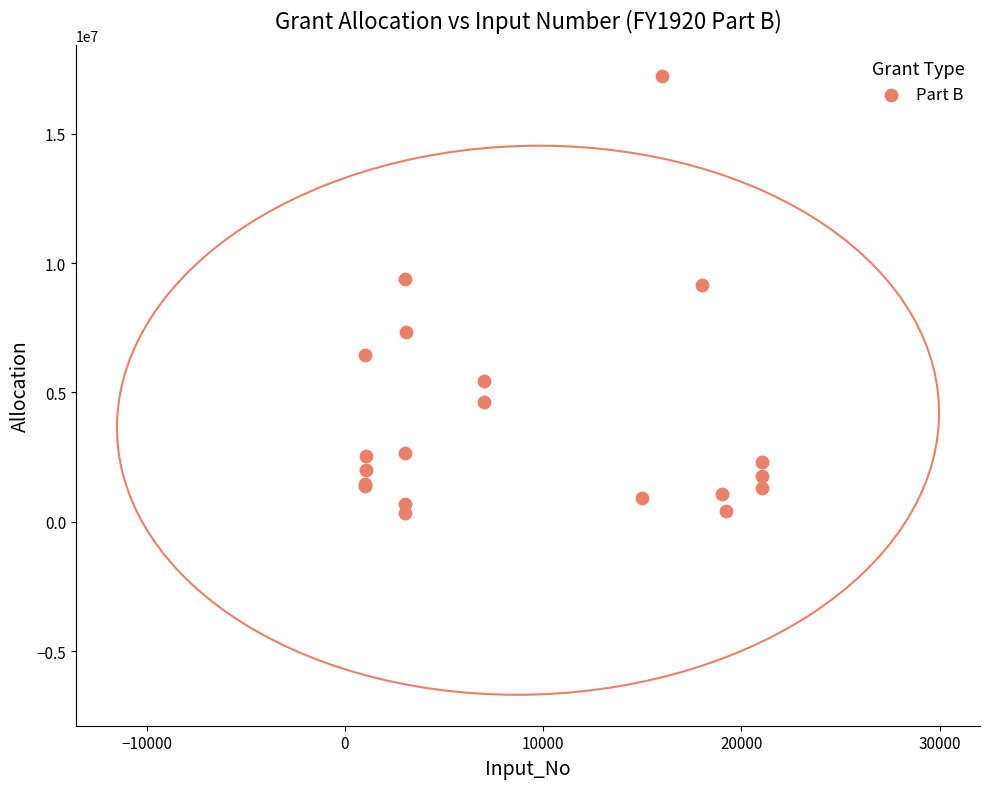

What Y value in the scatter plot is closest to 8786136?

9134172